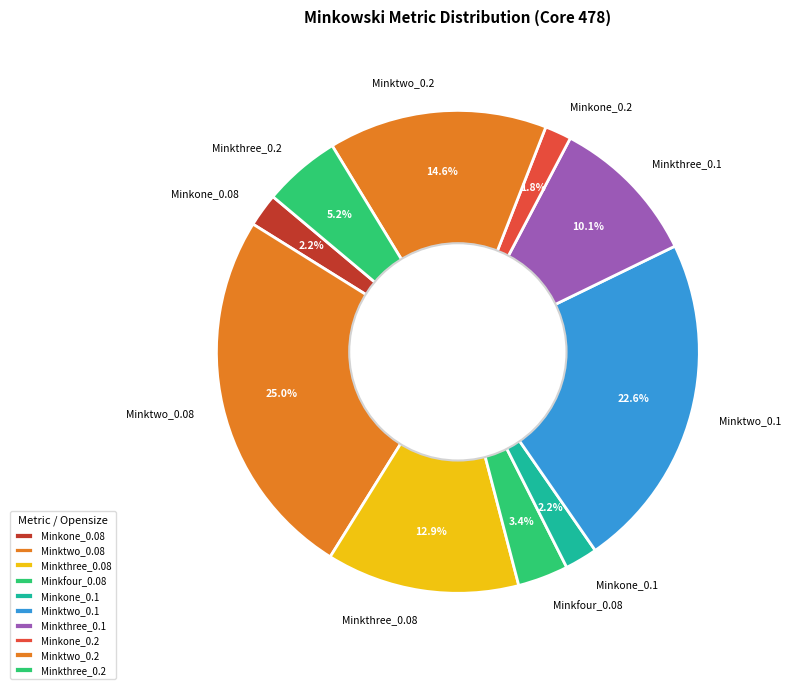

How many segments does this pie chart have?

10